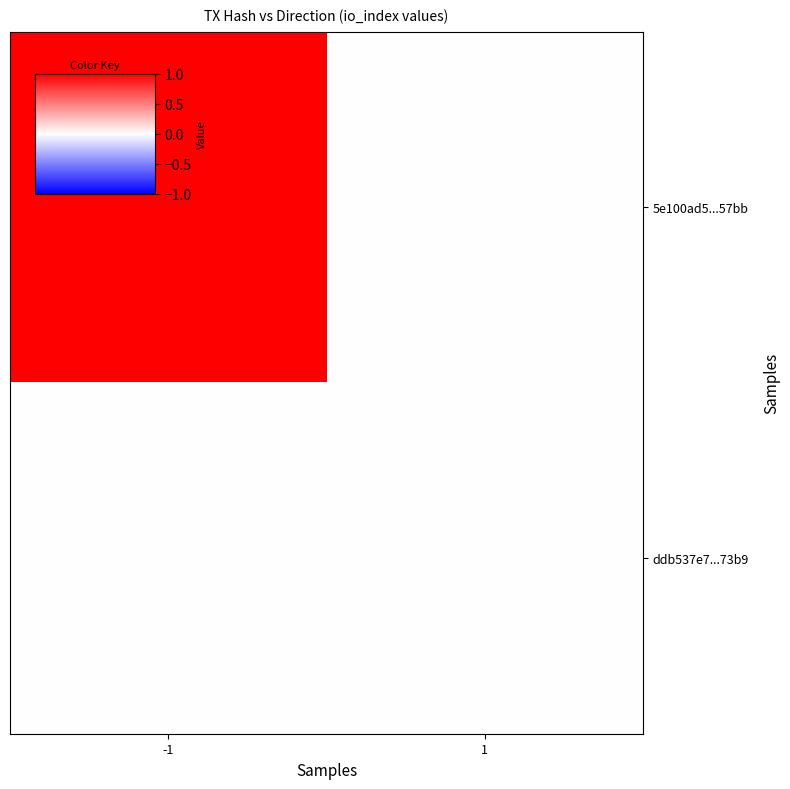

Which series changed the most between -1 and 1?

5e100ad5...57bb